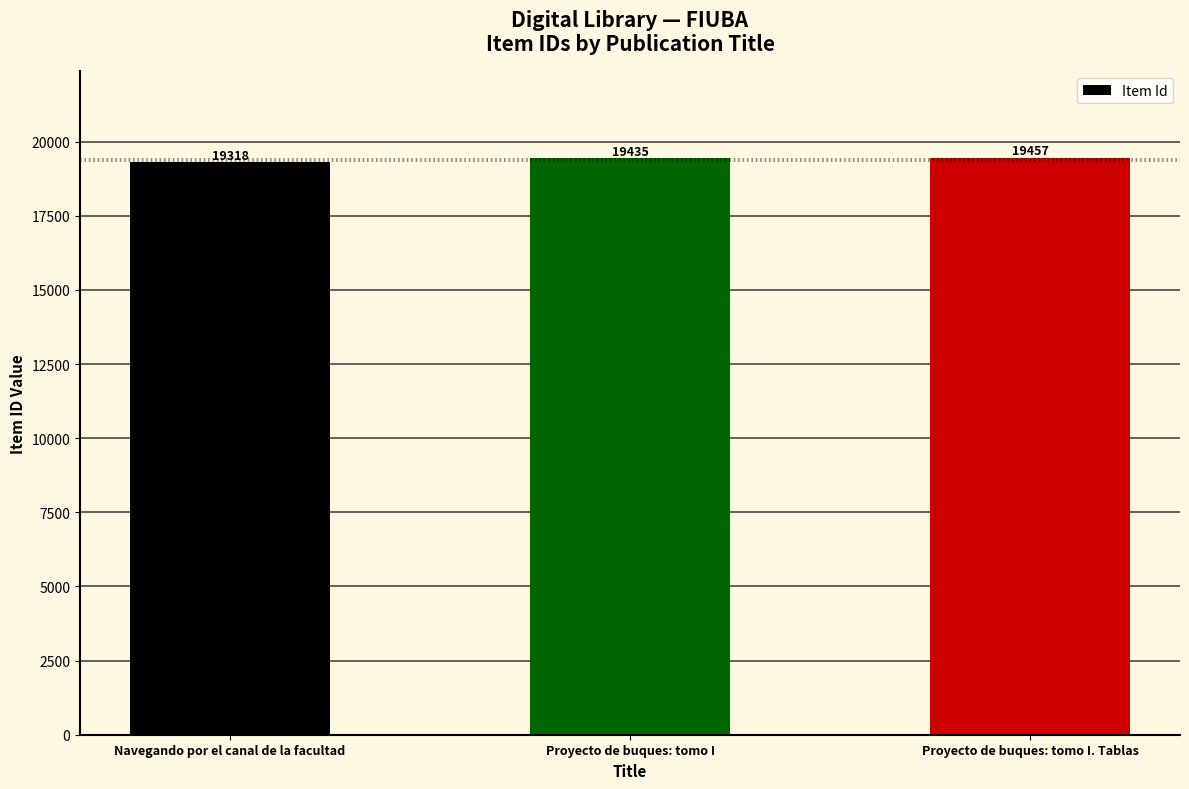

Does the chart contain stacked bars?

No